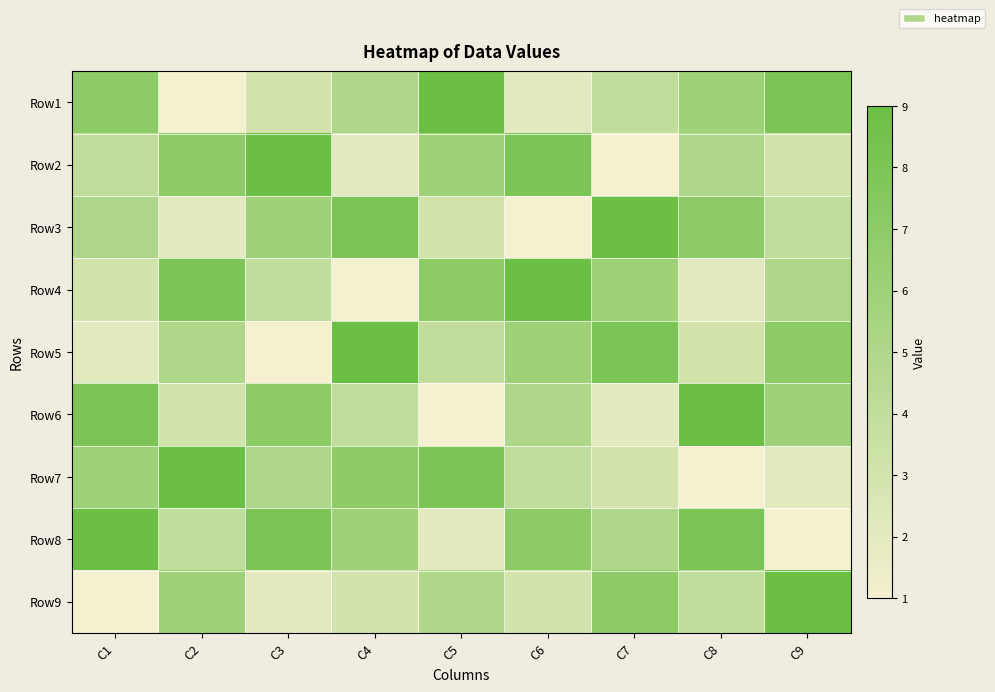

Reading left to right, list all the values displayed in this chart.

Row1: C1=7	C2=1	C3=3	C4=5	C5=9	C6=2	C7=4	C8=6	C9=8
Row2: C1=4	C2=7	C3=9	C4=2	C5=6	C6=8	C7=1	C8=5	C9=3
Row3: C1=5	C2=2	C3=6	C4=8	C5=3	C6=1	C7=9	C8=7	C9=4
Row4: C1=3	C2=8	C3=4	C4=1	C5=7	C6=9	C7=6	C8=2	C9=5
Row5: C1=2	C2=5	C3=1	C4=9	C5=4	C6=6	C7=8	C8=3	C9=7
Row6: C1=8	C2=3	C3=7	C4=4	C5=1	C6=5	C7=2	C8=9	C9=6
Row7: C1=6	C2=9	C3=5	C4=7	C5=8	C6=4	C7=3	C8=1	C9=2
Row8: C1=9	C2=4	C3=8	C4=6	C5=2	C6=7	C7=5	C8=8	C9=1
Row9: C1=1	C2=6	C3=2	C4=3	C5=5	C6=3	C7=7	C8=4	C9=9